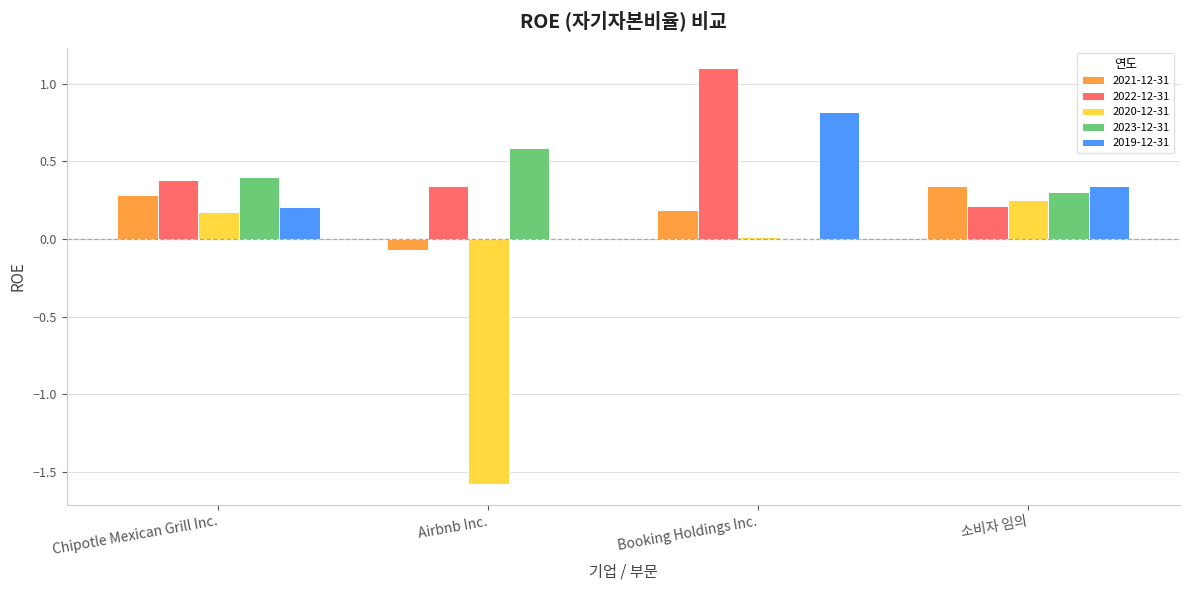

Where is 2019-12-31 nearest to the value 0?

Airbnb Inc.